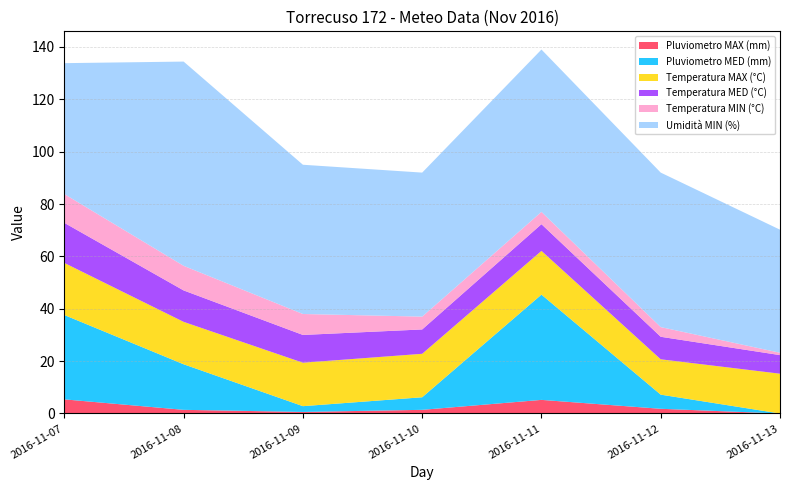

Reading left to right, what are all the values shown in this chart?

Pluviometro MAX (mm): 5.4	1.4	0.6	1.4	5.2	1.8	0.0
Pluviometro MED (mm): 32.2	17.4	2.2	4.8	40.2	5.4	0.0
Temperatura MAX (°C): 19.9	16.2	16.6	16.6	16.7	13.5	15.2
Temperatura MED (°C): 15.3	12.0	10.6	9.3	10.2	8.6	7.1
Temperatura MIN (°C): 11.0	9.4	8.0	4.9	4.7	3.7	0.9
Umidità MIN (%): 50.0	78.0	57.0	55.0	62.0	59.0	47.0